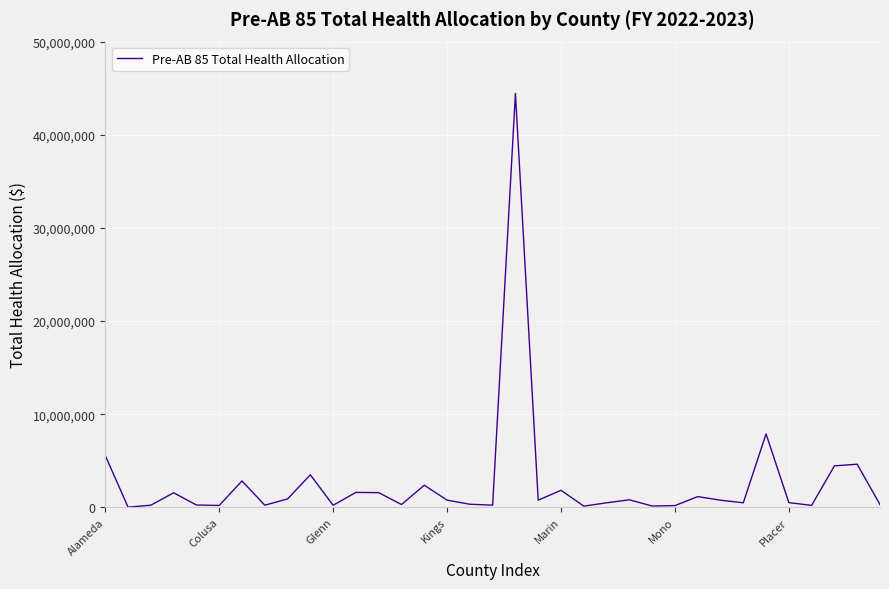

What is the difference between the maximum and minimum values?

44414874.6